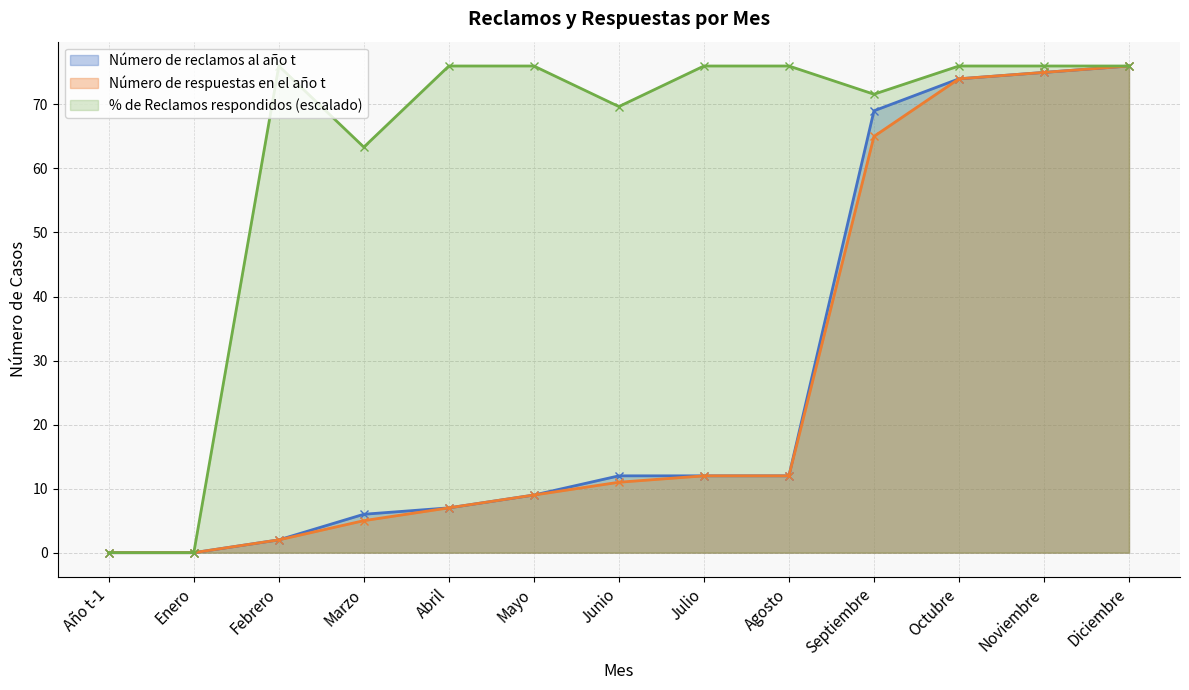

Does the chart have visible grid lines?

Yes